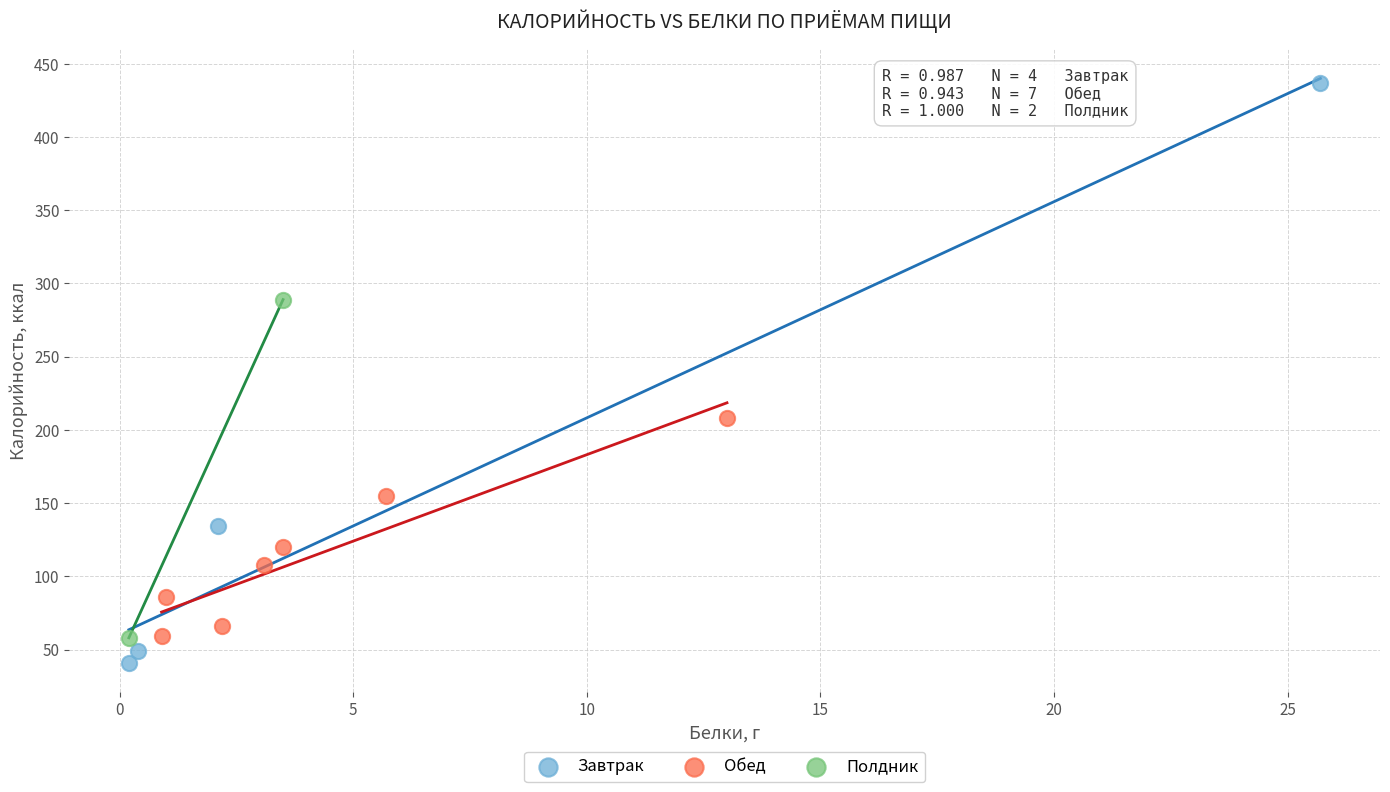

Which series reaches the minimum Y coordinate?

Завтрак